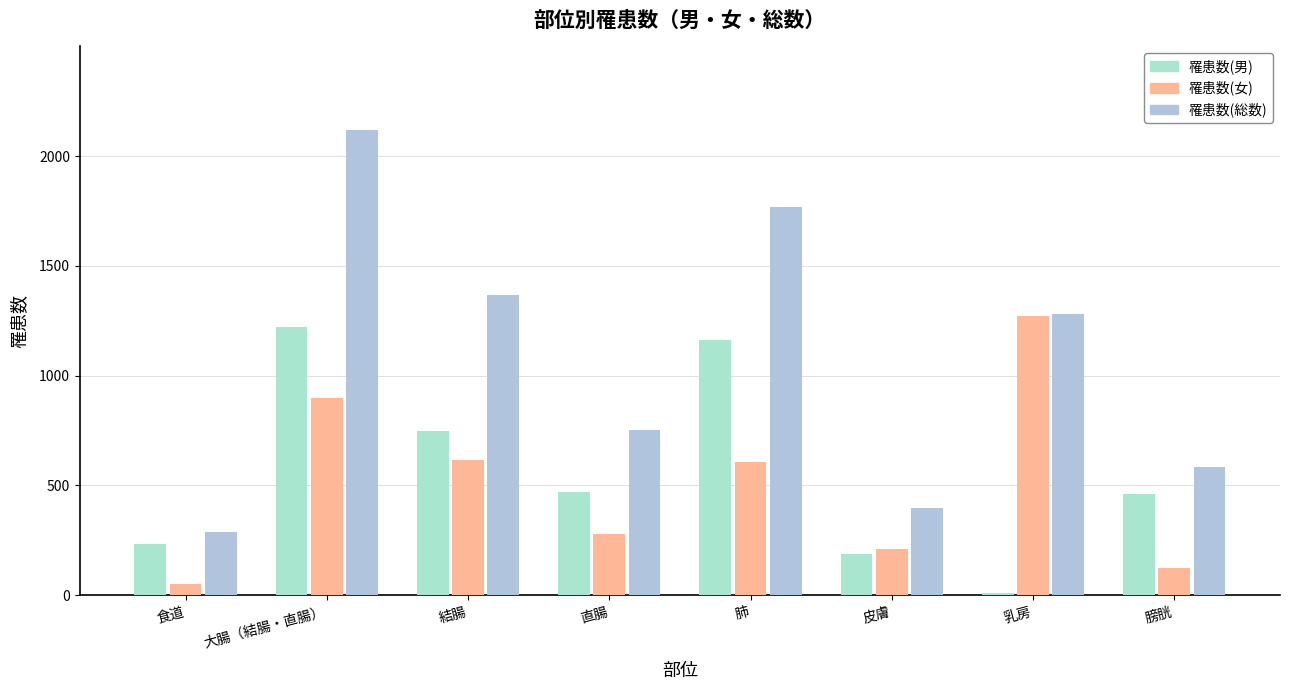

Is it true that 罹患数(女) equals 812 at 肺?

False